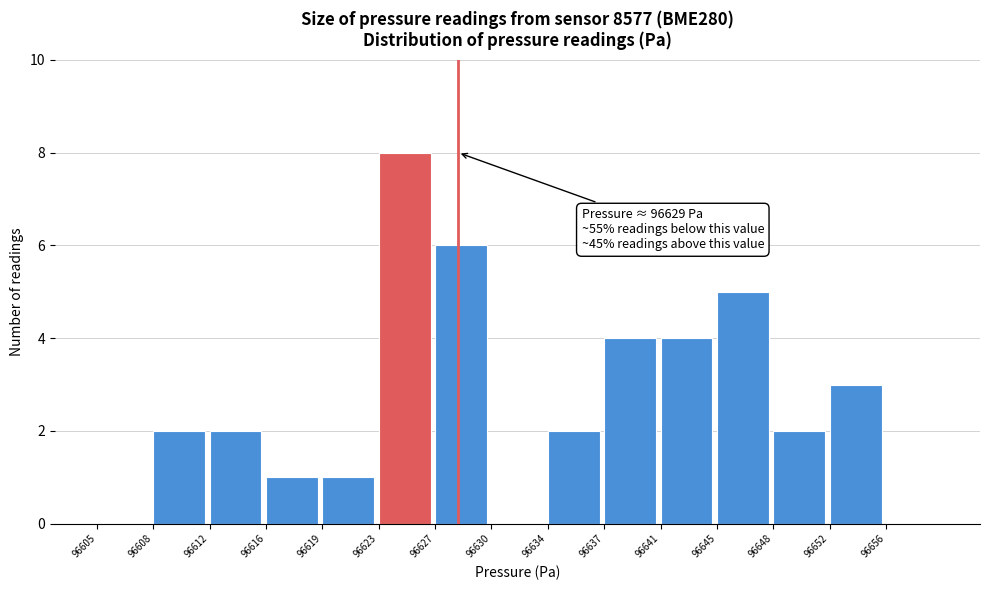

Reading left to right, transcribe all the data shown in this chart.

96605=0	96608=2	96612=2	96616=1	96619=1	96623=8	96627=6	96630=0	96634=2	96637=4	96641=4	96645=5	96648=2	96652=3	96656=0